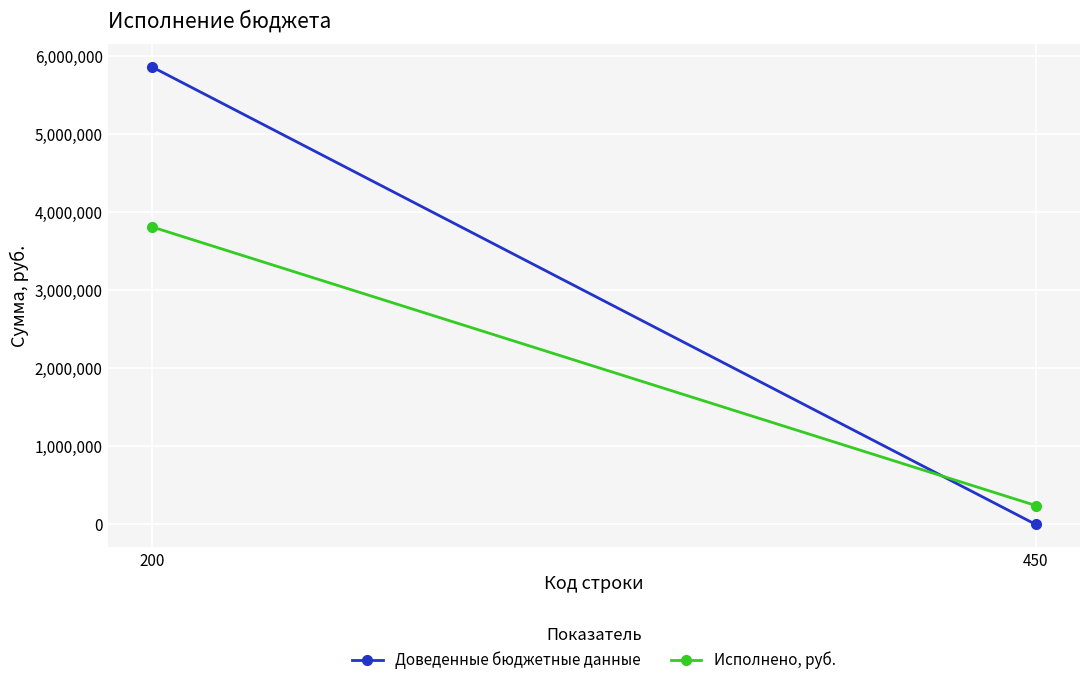

Which has a higher value, 200 or 450?

200